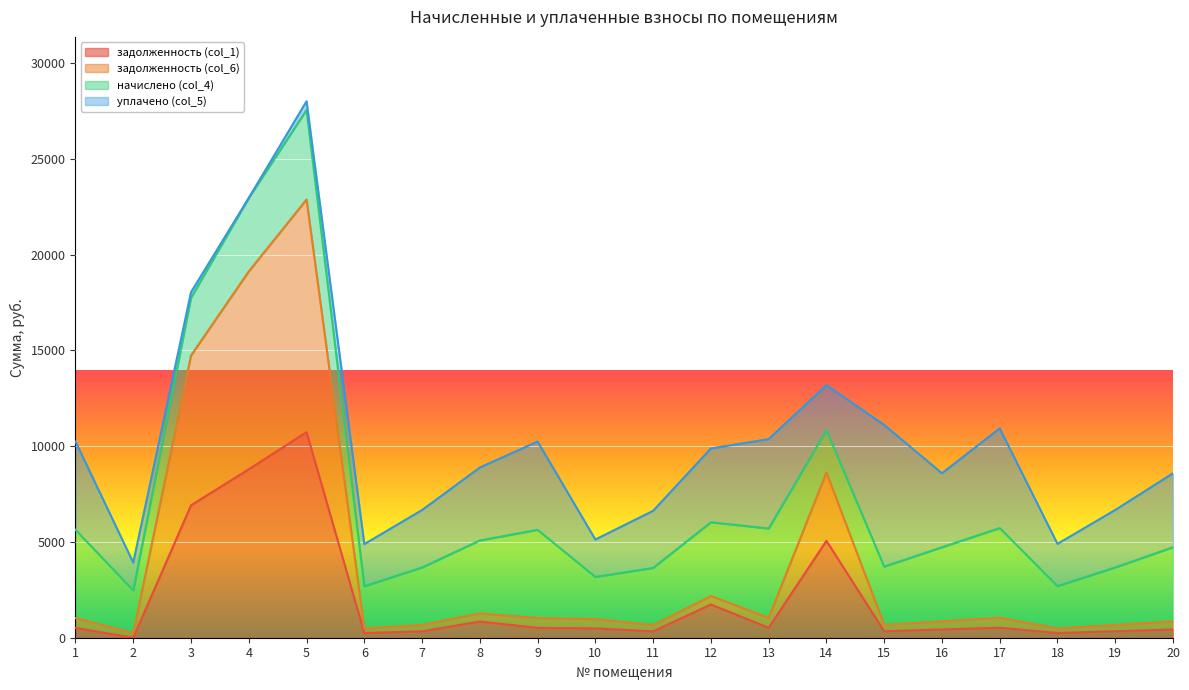

What are all the series names shown in the legend?

задолженность (col_1), задолженность (col_6), начислено (col_4), уплачено (col_5)